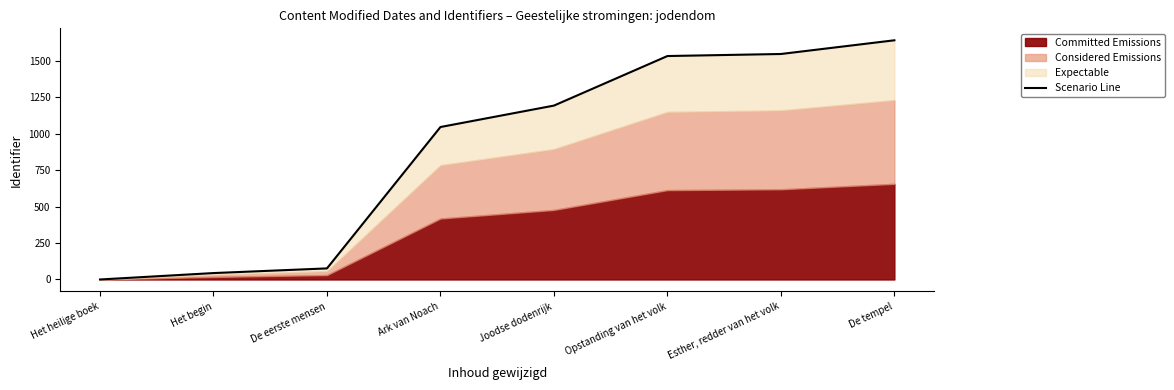

Does the chart display data point markers on the line(s)?

No